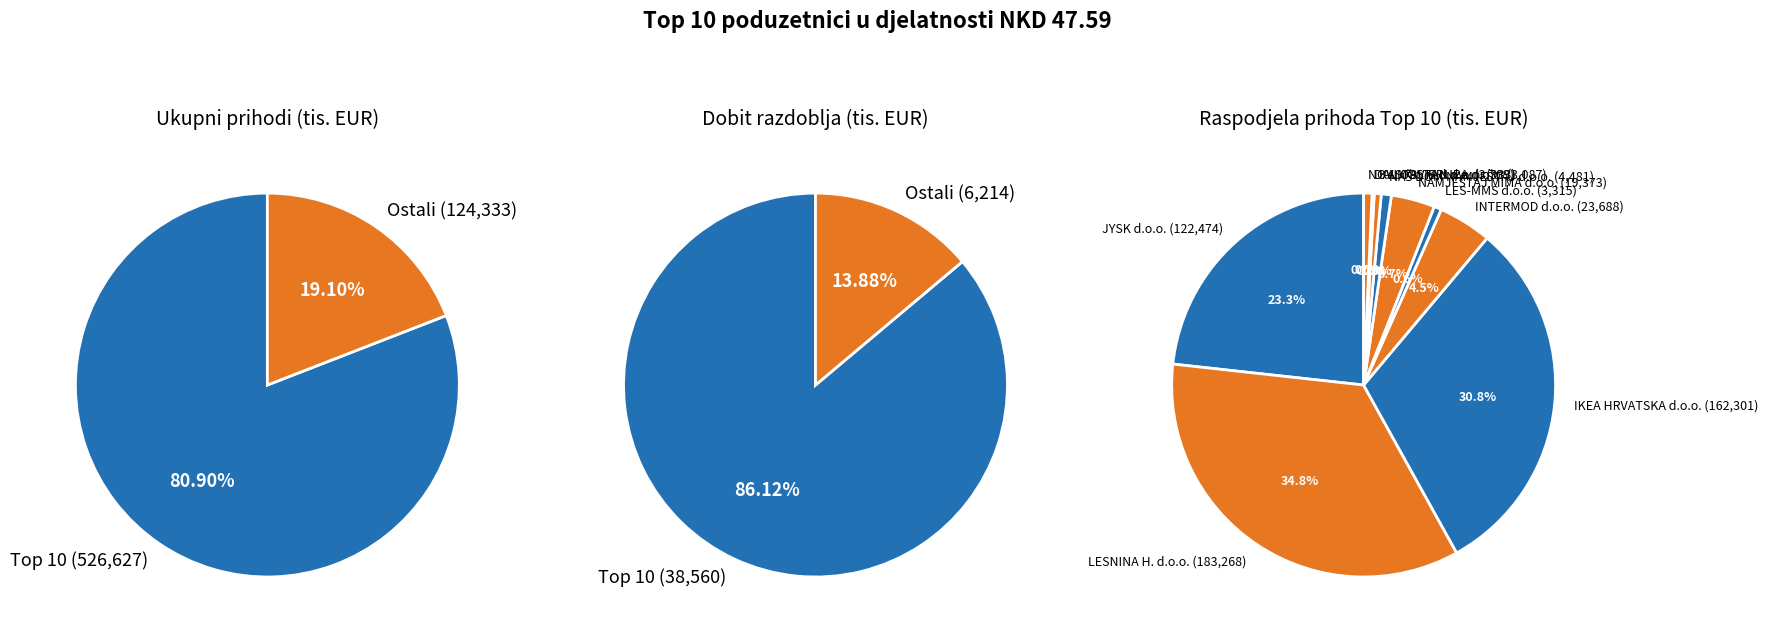

What is the smallest slice in the pie chart?

NOVI OBLIK d.o.o.